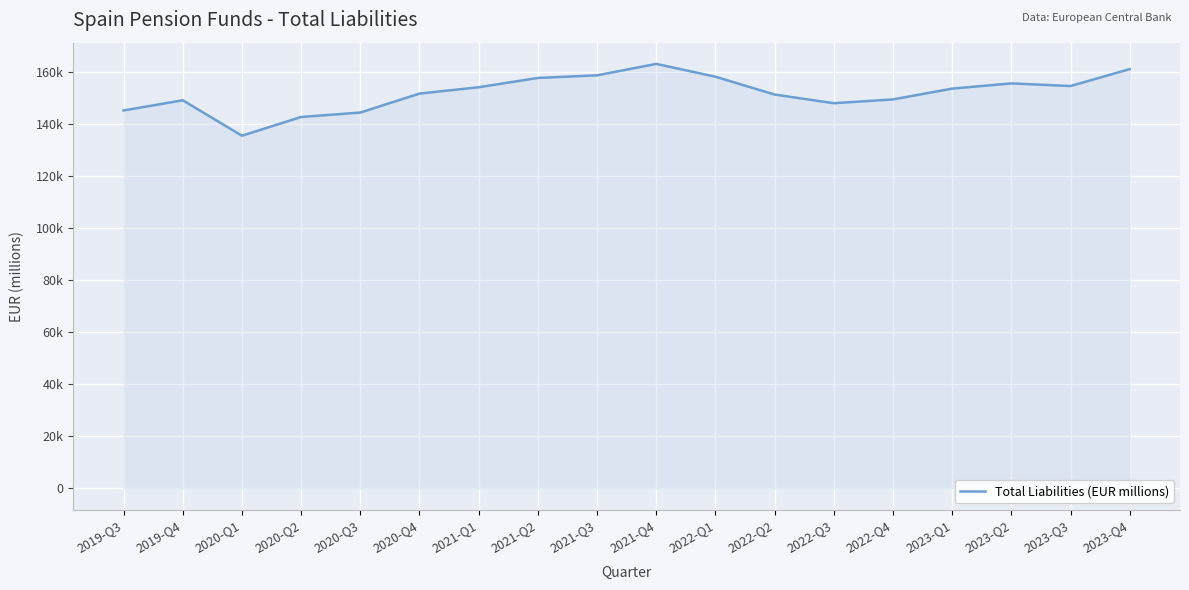

At which label does the data first exceed 153573?

2021-Q1